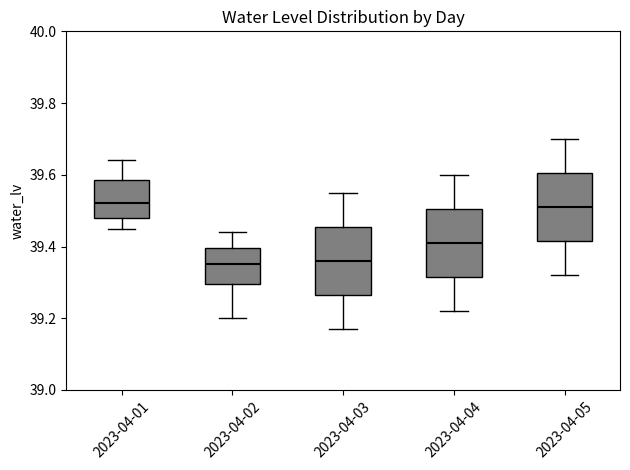

Reading left to right, transcribe this box plot: for each box, give where its median line is, the range the box spans, and where its two whiskers end, as read against the y-axis. The values are not printed on the chart, so give them approximately, as read against the axis.

2023-04-01: median 39.52, box 39.48 to 39.58, whiskers 39.46 to 39.64
2023-04-02: median 39.36, box 39.30 to 39.40, whiskers 39.20 to 39.44
2023-04-03: median 39.36, box 39.26 to 39.46, whiskers 39.18 to 39.56
2023-04-04: median 39.42, box 39.32 to 39.50, whiskers 39.22 to 39.60
2023-04-05: median 39.52, box 39.42 to 39.60, whiskers 39.32 to 39.70